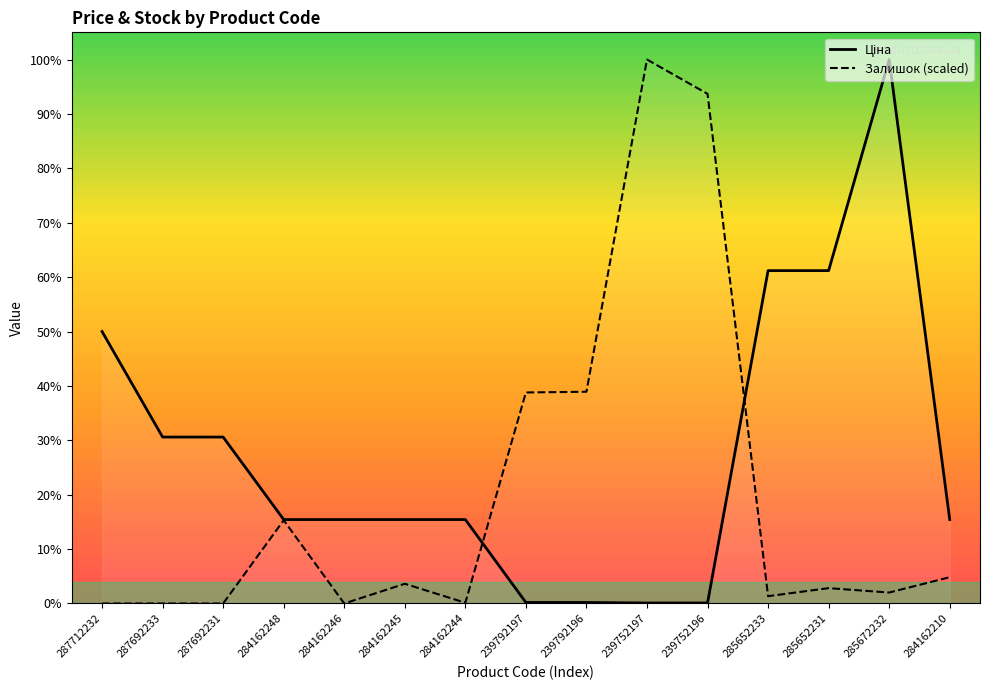

Which category has the highest value in the Ціна series?

285672232